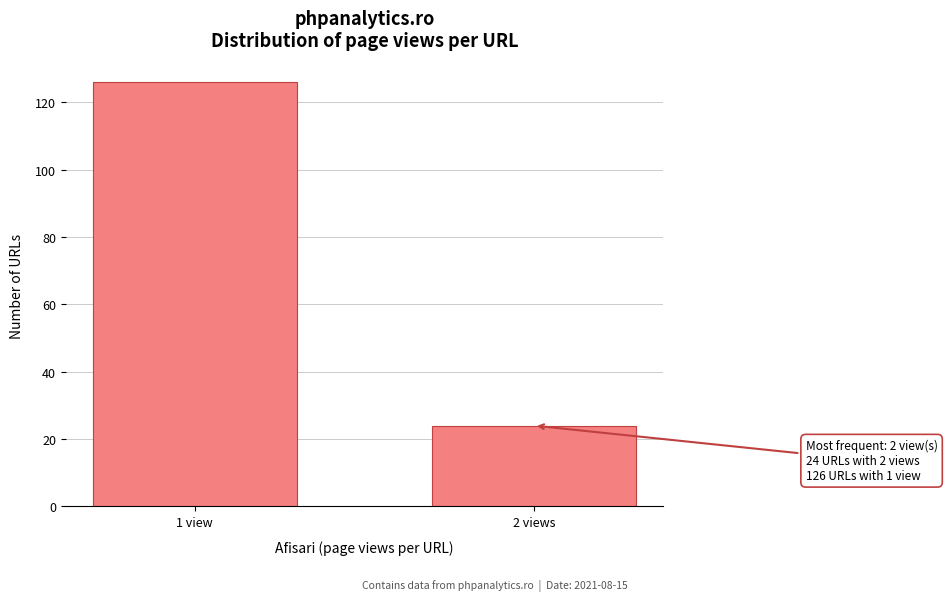

Reading right to left, transcribe all the data shown in this chart.

2 views=24	1 view=126